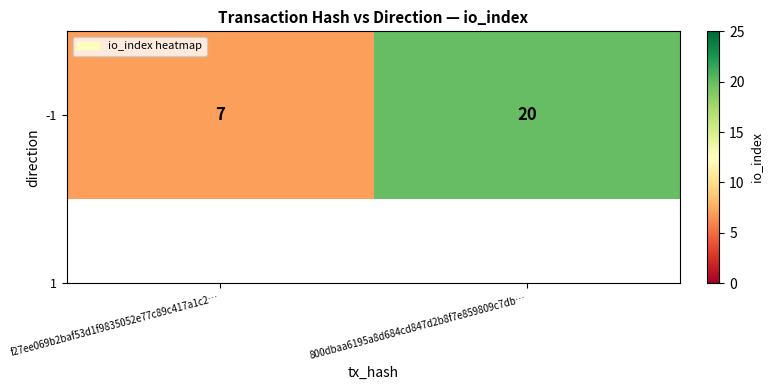

The chart shows a value of 11 at f27ee069b2baf53d1f9835052e77c89c417a1c2…. True or false?

False